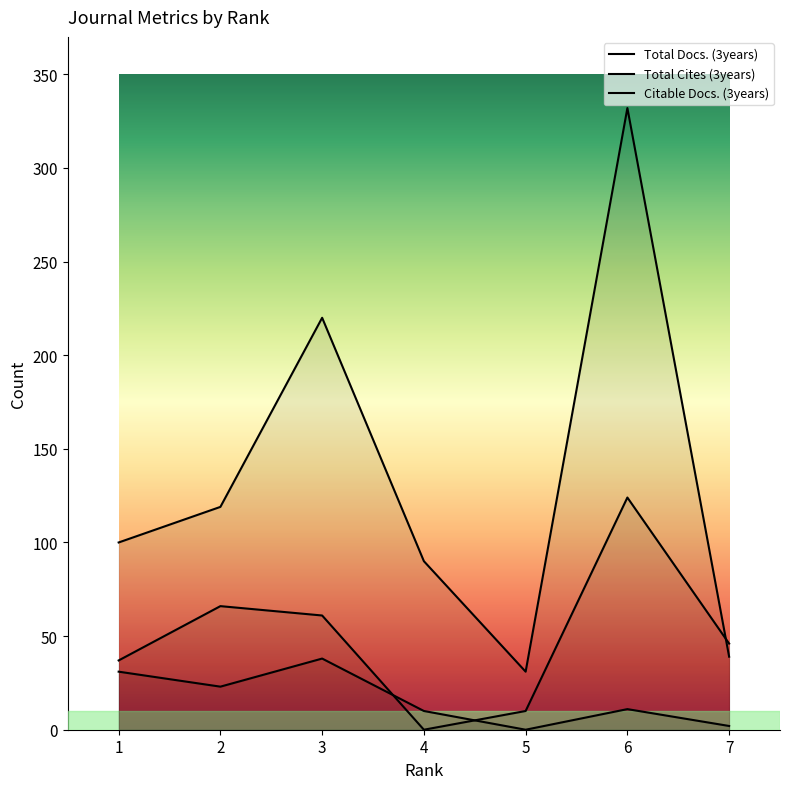

List the labels in order of Citable Docs. (3years) value, smallest first.

5, 7, 4, 1, 2, 3, 6